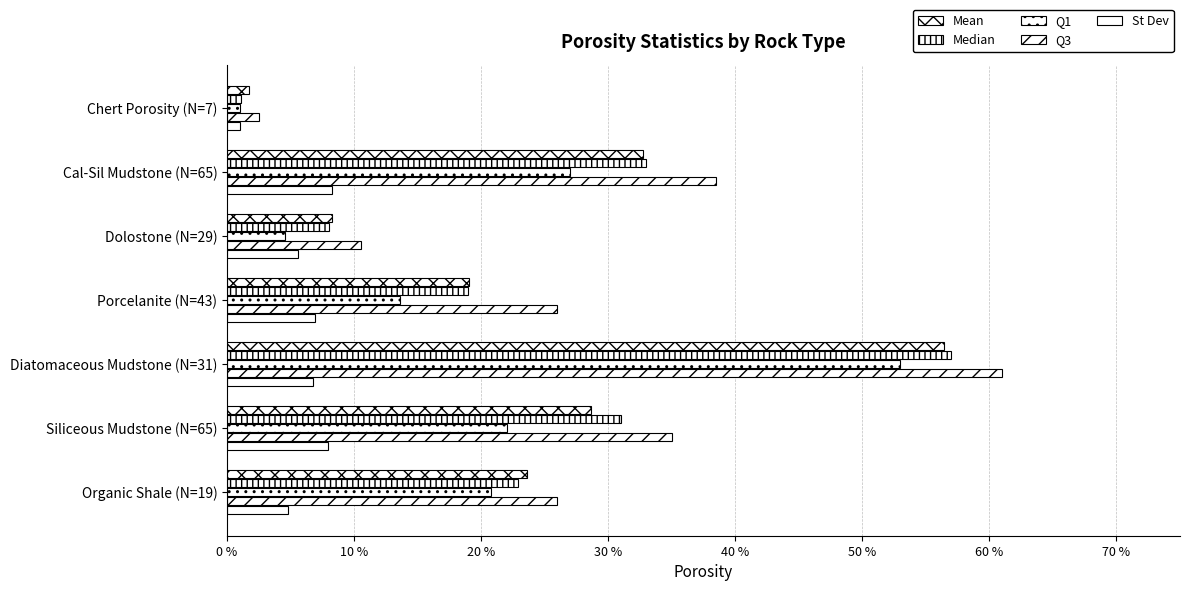

How many groups of bars are there?

7